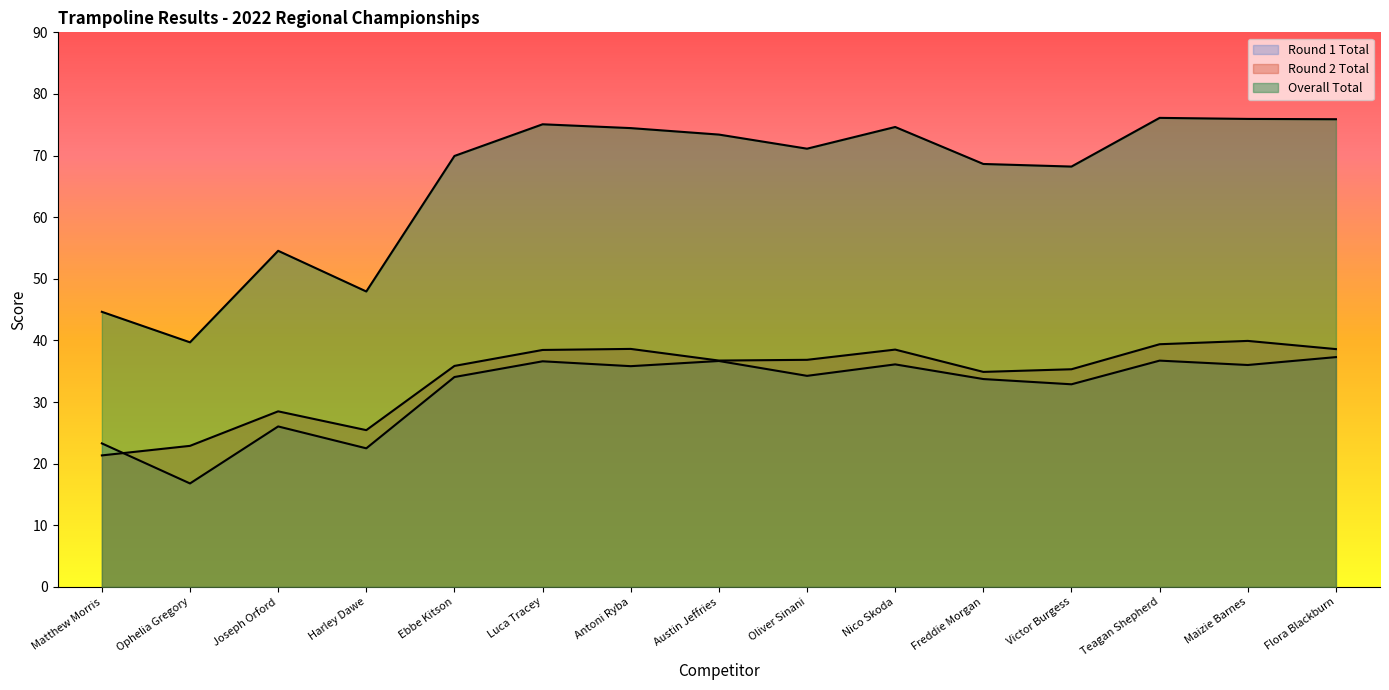

Between which two adjacent categories do Round 1 Total and Round 2 Total first intersect?

Matthew Morris and Ophelia Gregory